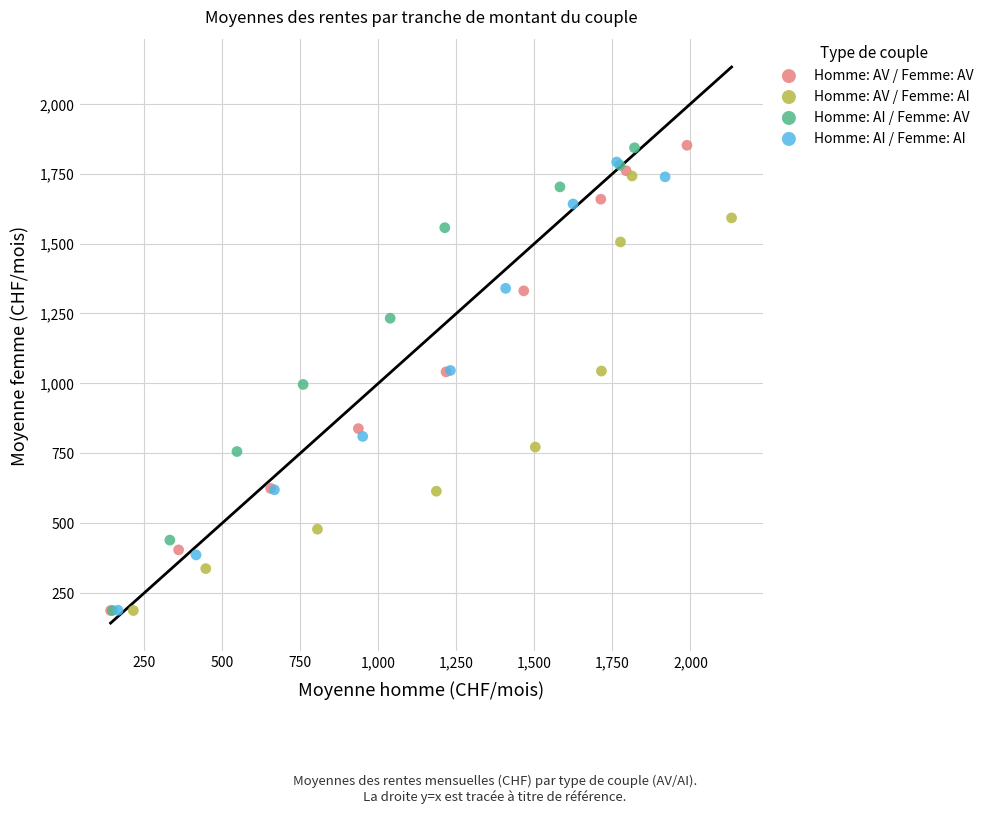

What are all the series names shown in the legend?

Homme: AV / Femme: AV, Homme: AV / Femme: AI, Homme: AI / Femme: AV, Homme: AI / Femme: AI